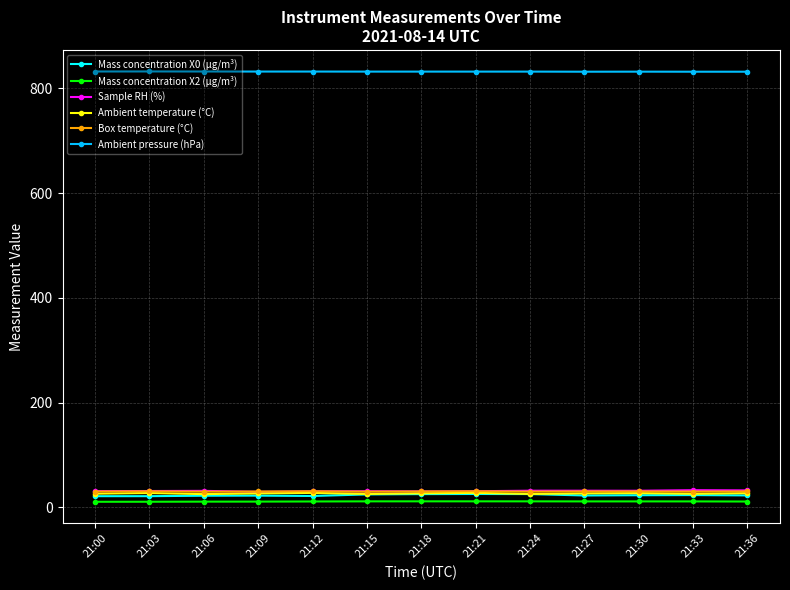

How many data points in Ambient temperature (°C) are less than 26?

3